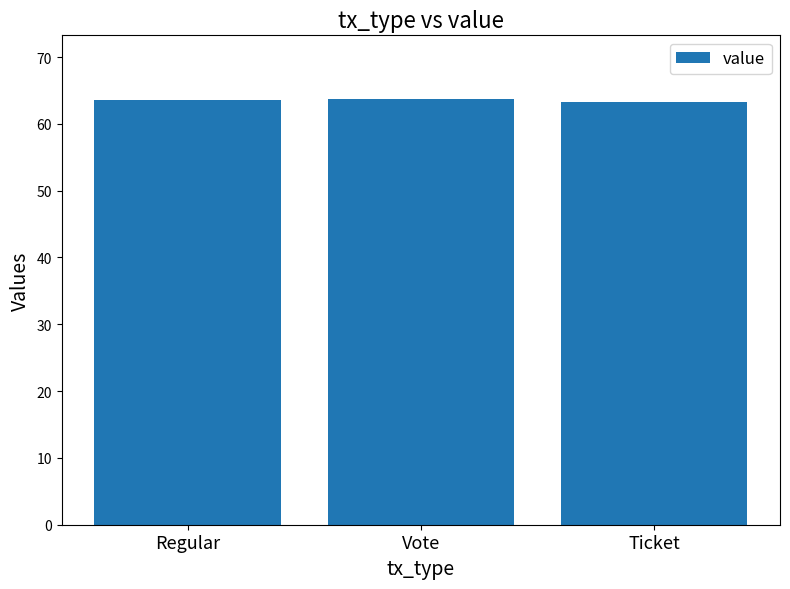

How many values are between 63 and 64?

3